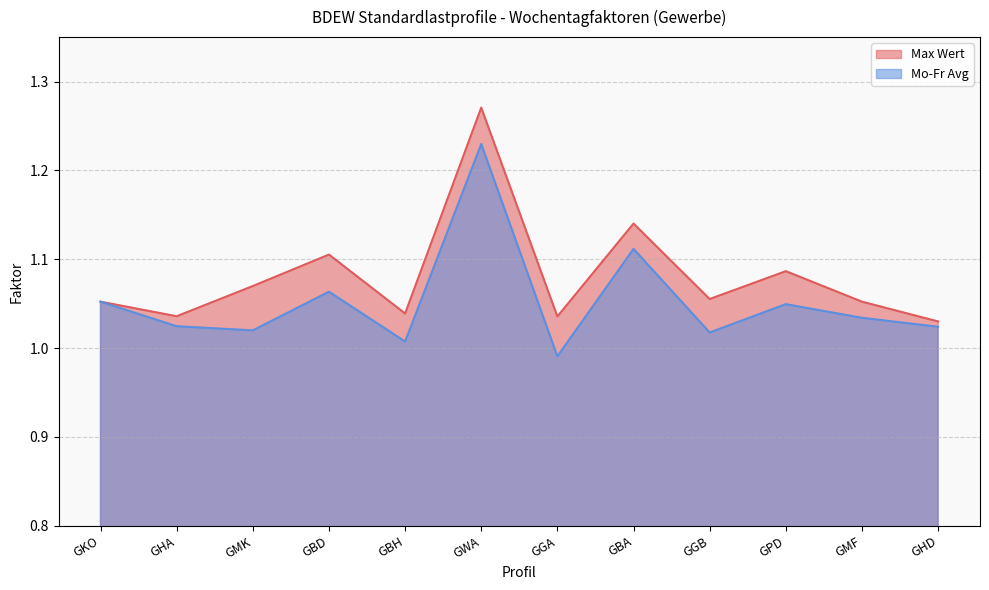

Is the value of Max Wert at GMK greater than the value of Mo-Fr Avg at GGA?

Yes